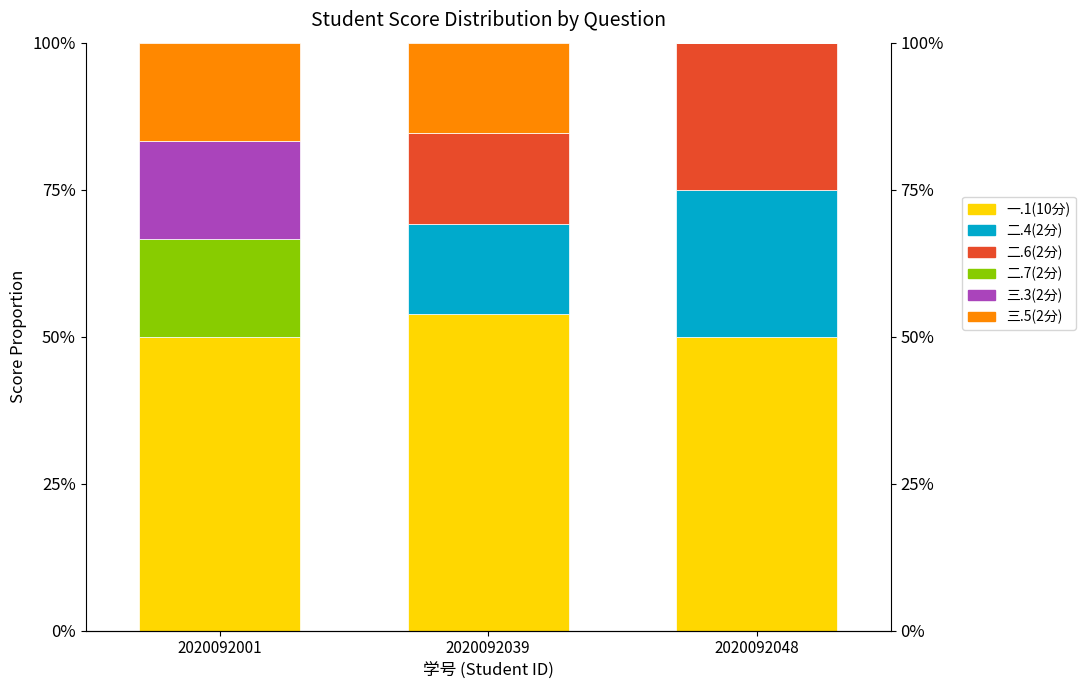

What are all the series names shown in the legend?

一.1(10分), 二.4(2分), 二.6(2分), 二.7(2分), 三.3(2分), 三.5(2分)